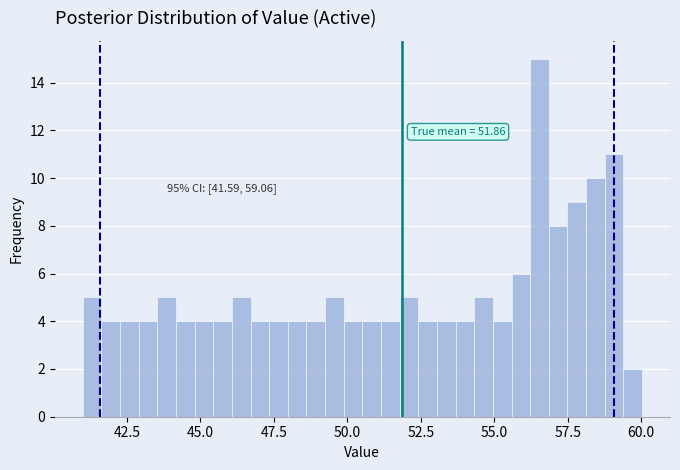

Around what value on the x-axis is the tallest bar? Give the approximate position of its centre, as read against the axis.

56.5